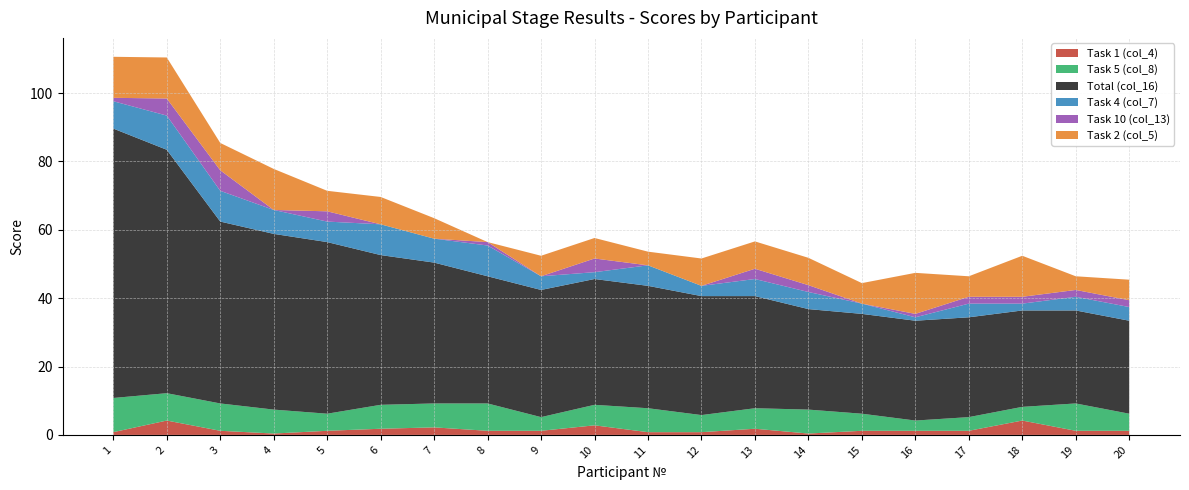

Reading left to right, what are all the values shown in this chart?

Task 1 (col_4): 0.8	4.2	1.2	0.4	1.2	1.8	2.2	1.2	1.2	2.8	0.8	0.8	1.8	0.4	1.2	1.2	1.2	4.2	1.2	1.2
Task 5 (col_8): 10.0	8.0	8.0	7.0	5.0	7.0	7.0	8.0	4.0	6.0	7.0	5.0	6.0	7.0	5.0	3.0	4.0	4.0	8.0	5.0
Total (col_16): 78.8	71.2	53.2	51.4	50.2	43.8	41.2	37.2	37.2	36.8	35.8	34.8	32.8	29.4	29.2	29.2	29.2	28.2	27.2	27.2
Task 4 (col_7): 8.0	10.0	9.0	7.0	6.0	9.0	7.0	9.0	4.0	2.0	6.0	3.0	5.0	5.0	3.0	1.0	4.0	2.0	4.0	4.0
Task 10 (col_13): 1.0	5.0	6.0	0.0	3.0	0.0	0.0	1.0	0.0	4.0	0.0	0.0	3.0	2.0	0.0	1.0	2.0	2.0	2.0	2.0
Task 2 (col_5): 12.0	12.0	8.0	12.0	6.0	8.0	6.0	0.0	6.0	6.0	4.0	8.0	8.0	8.0	6.0	12.0	6.0	12.0	4.0	6.0